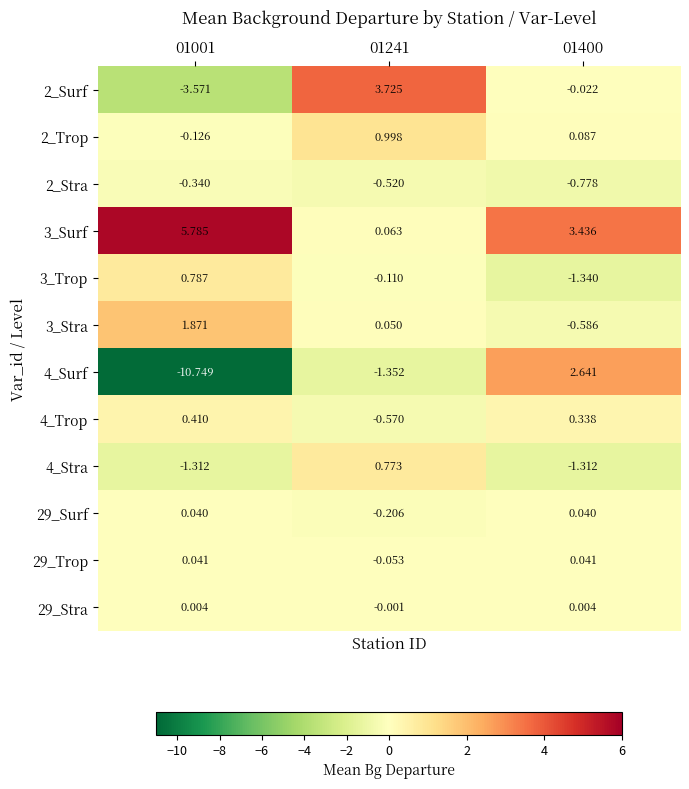

Is the value of 4_Surf at 01241 greater than the value of 2_Surf at 01241?

No